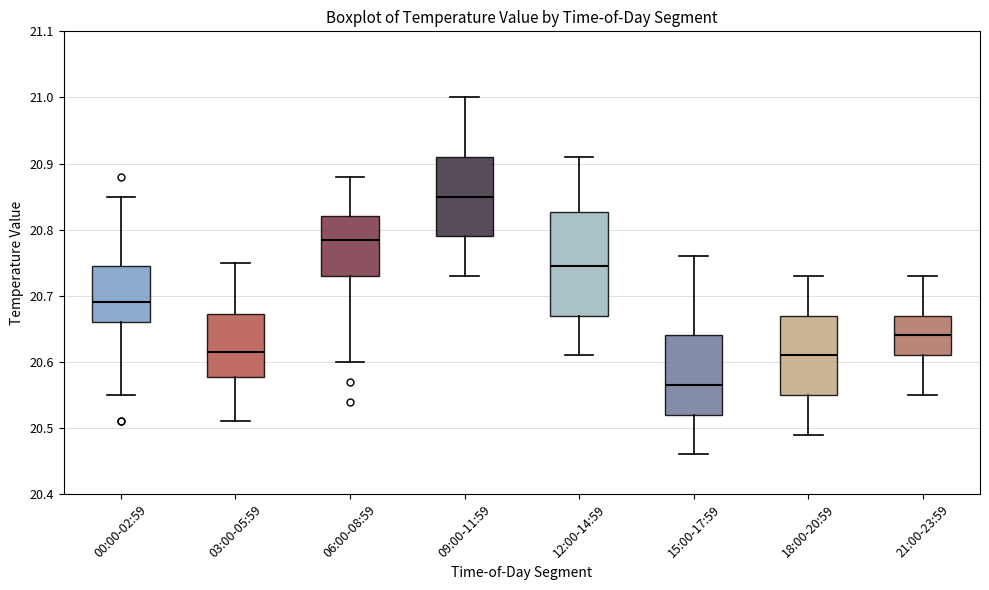

Reading left to right, transcribe this box plot: for each box, give where its median line is, the range the box spans, and where its two whiskers end, as read against the y-axis. The values are not printed on the chart, so give them approximately, as read against the axis.

00:00-02:59: median 20.69, box 20.66 to 20.75, whiskers 20.55 to 20.85
03:00-05:59: median 20.62, box 20.58 to 20.67, whiskers 20.51 to 20.75
06:00-08:59: median 20.79, box 20.73 to 20.82, whiskers 20.60 to 20.88
09:00-11:59: median 20.85, box 20.79 to 20.91, whiskers 20.73 to 21.00
12:00-14:59: median 20.75, box 20.67 to 20.83, whiskers 20.61 to 20.91
15:00-17:59: median 20.57, box 20.52 to 20.64, whiskers 20.46 to 20.76
18:00-20:59: median 20.61, box 20.55 to 20.67, whiskers 20.49 to 20.73
21:00-23:59: median 20.64, box 20.61 to 20.67, whiskers 20.55 to 20.73